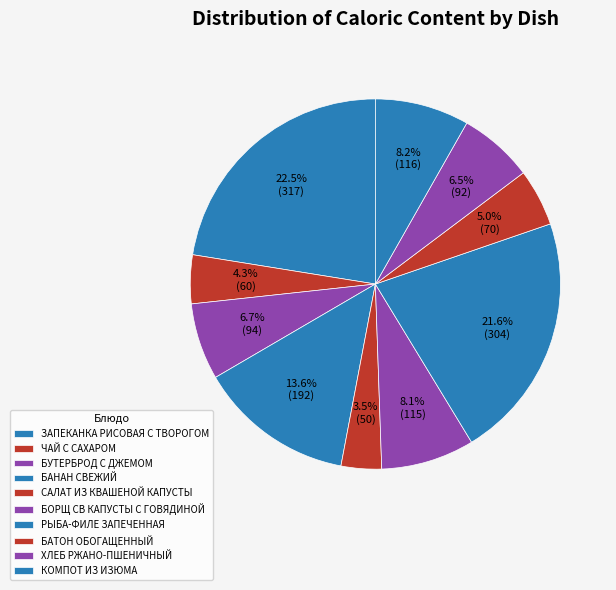

What percentage is the БАТОН ОБОГАЩЕННЫЙ slice, to the nearest percent?

5%